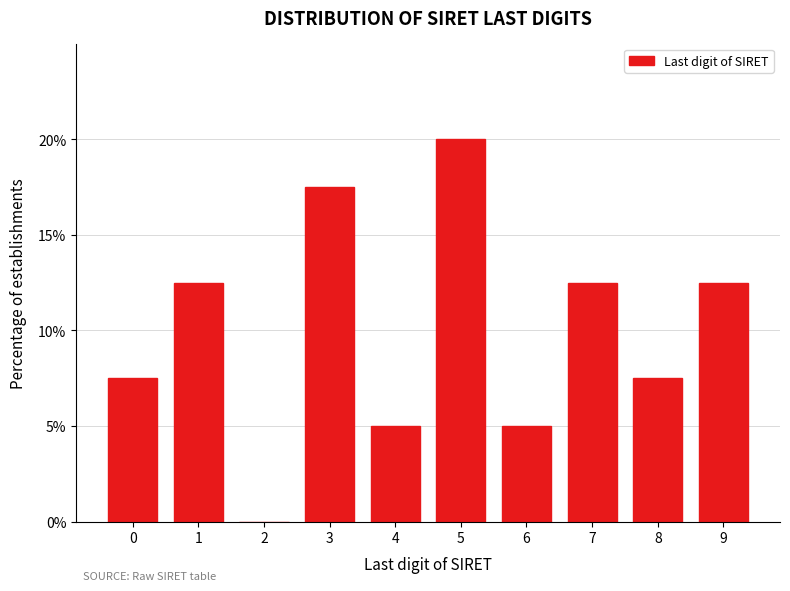

Reading left to right, extract all data points from this chart.

0=7.5	1=12.5	2=0.0	3=17.5	4=5.0	5=20.0	6=5.0	7=12.5	8=7.5	9=12.5